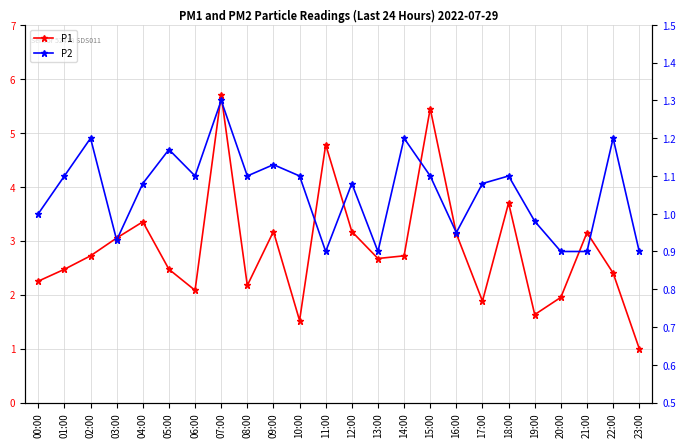

Between 11:00 and 19:00, which series saw the biggest shift?

P1